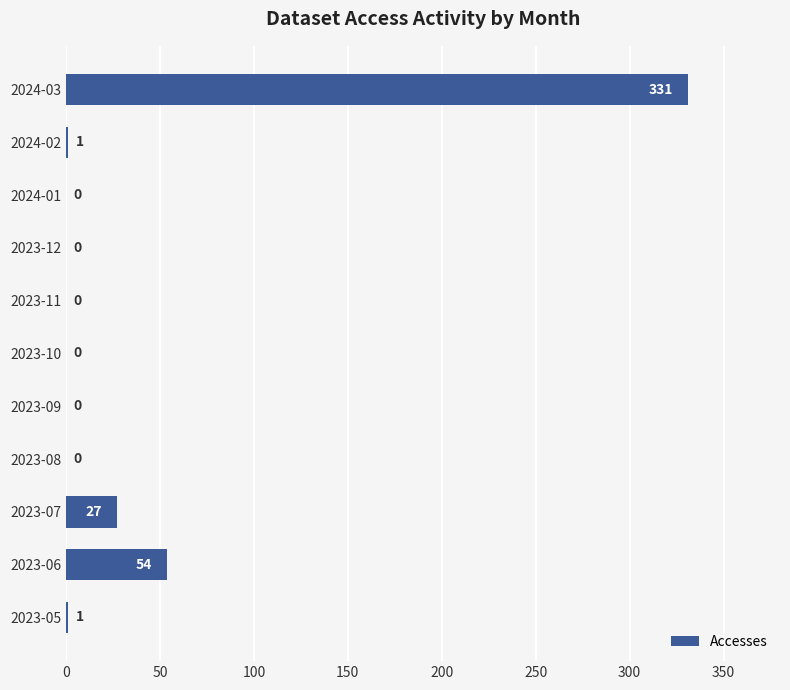

What is the greatest value displayed?

331